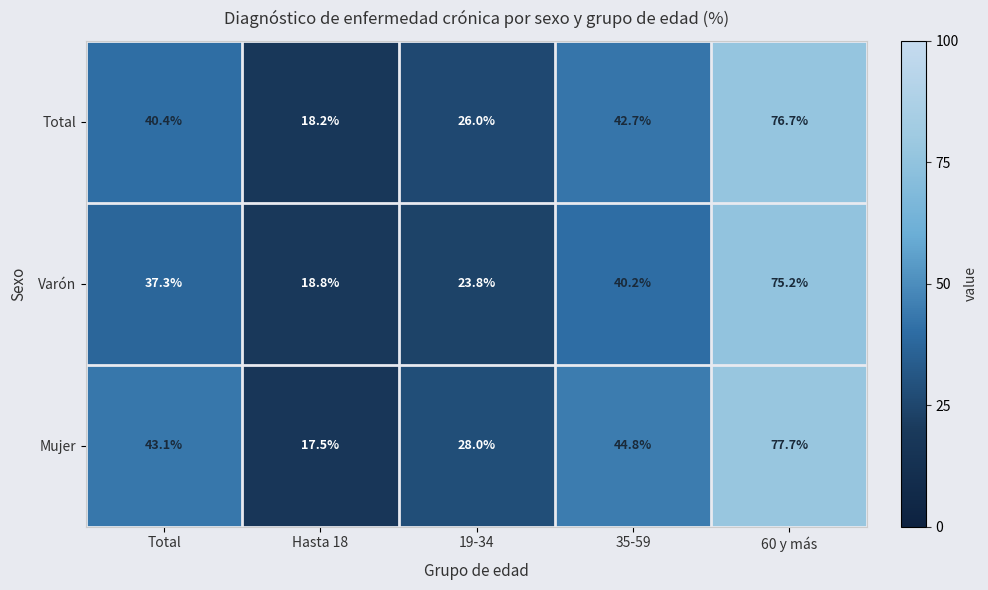

List the series in order of their overall mean, lowest first.

Varón, Total, Mujer